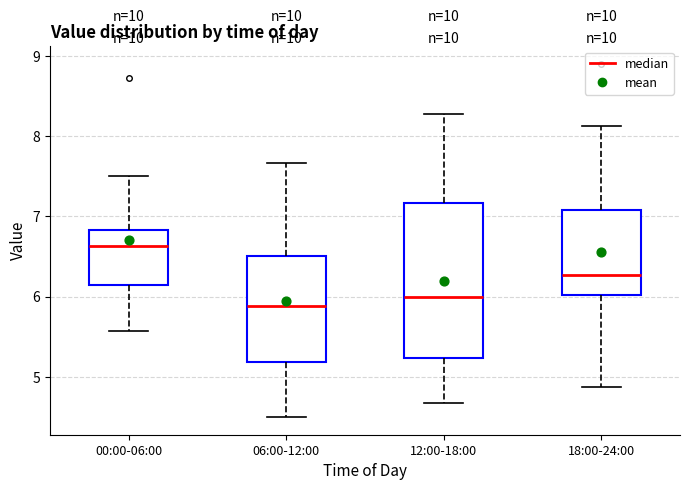

Reading left to right, read every box against the y-axis: the position of its median line, the range the box covers, and the ends of its whiskers. The values are not printed on the chart, so give them approximately, as read against the axis.

00:00-06:00: median 6.6, box 6.1 to 6.8, whiskers 5.6 to 7.5
06:00-12:00: median 5.9, box 5.2 to 6.5, whiskers 4.5 to 7.7
12:00-18:00: median 6.0, box 5.2 to 7.2, whiskers 4.7 to 8.3
18:00-24:00: median 6.3, box 6.0 to 7.1, whiskers 4.9 to 8.1